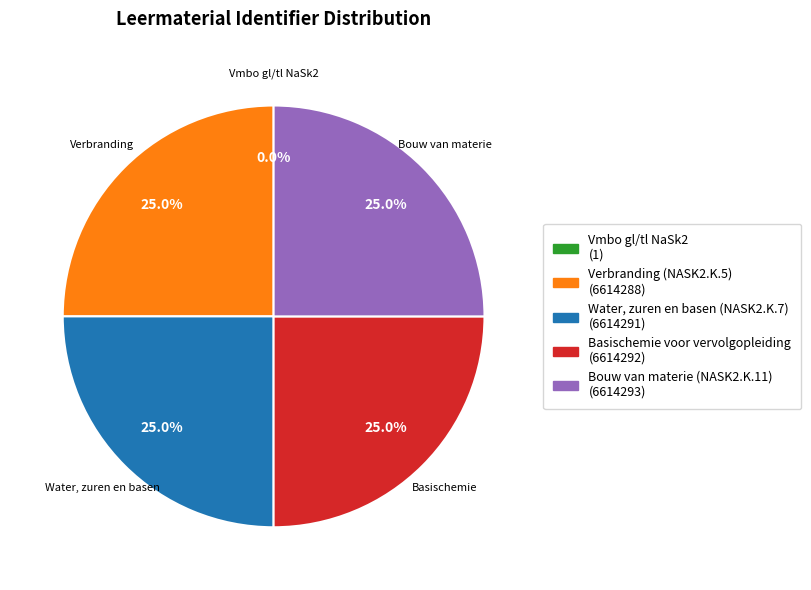

Is there any slice that represents more than half of the pie?

No